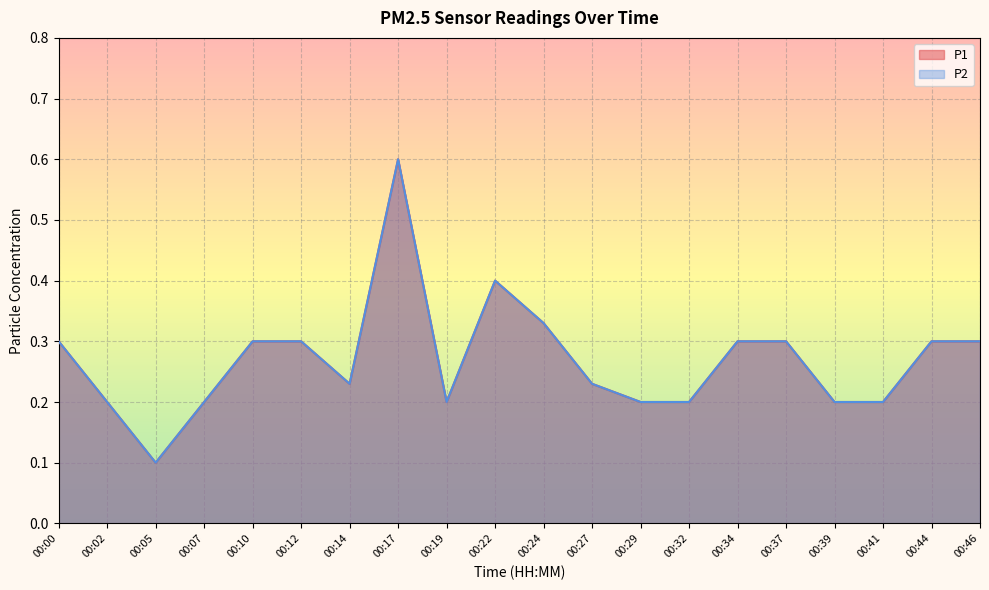

True or false: P1 and P2 intersect in this chart.

False